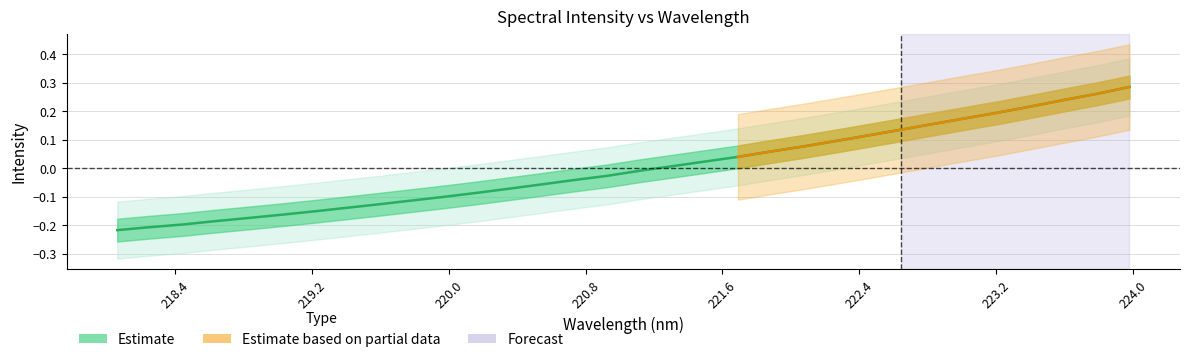

What is the change in value from 221.6902 to 222.6447?

+0.1